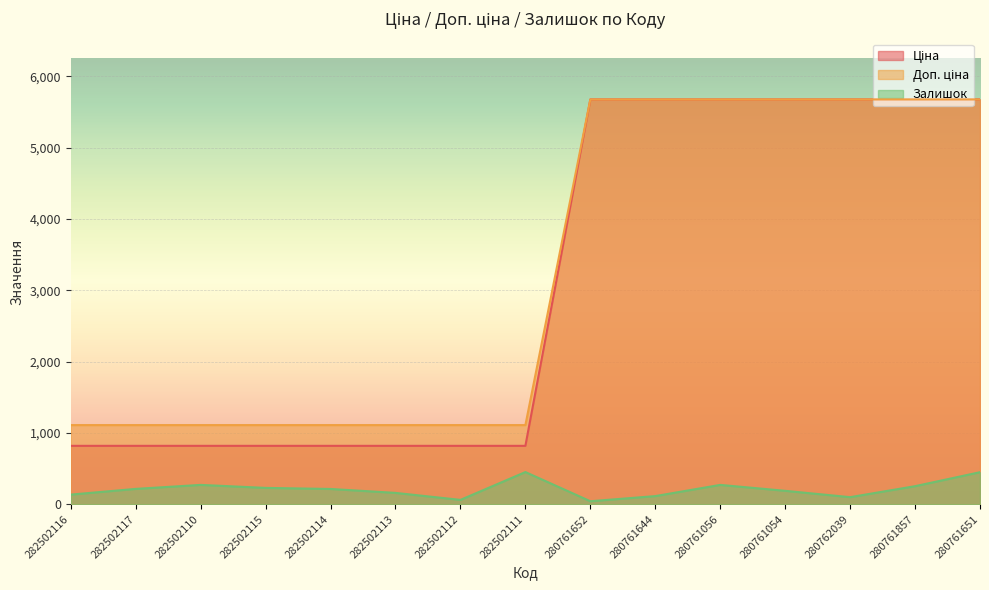

How many lines are shown in the chart?

3